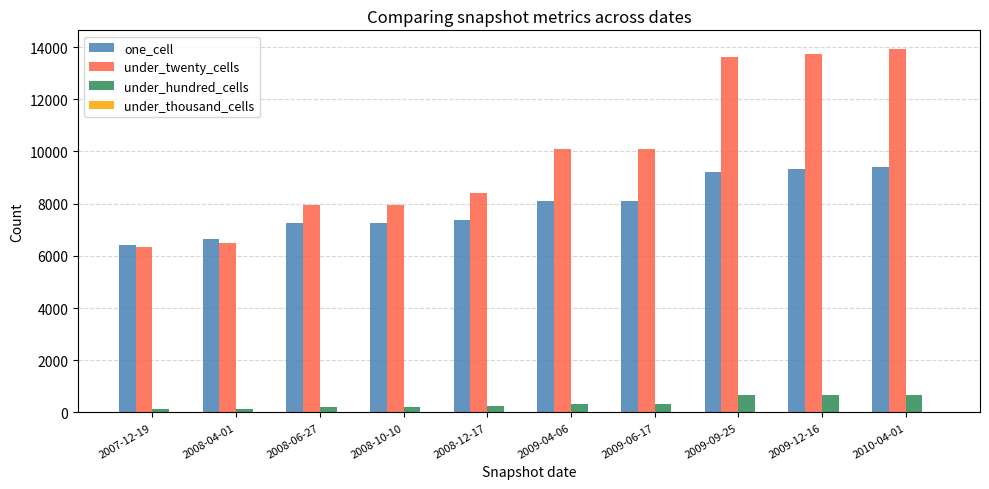

Which series changed the most between 2008-12-17 and 2009-09-25?

under_twenty_cells